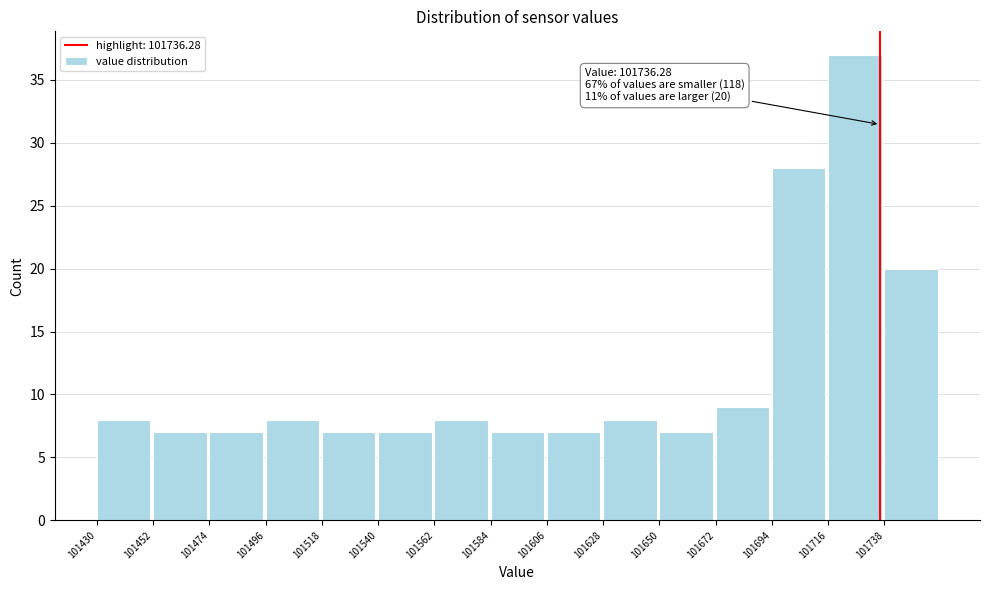

Which range on the x-axis has the tallest bar?

101716 to 101738